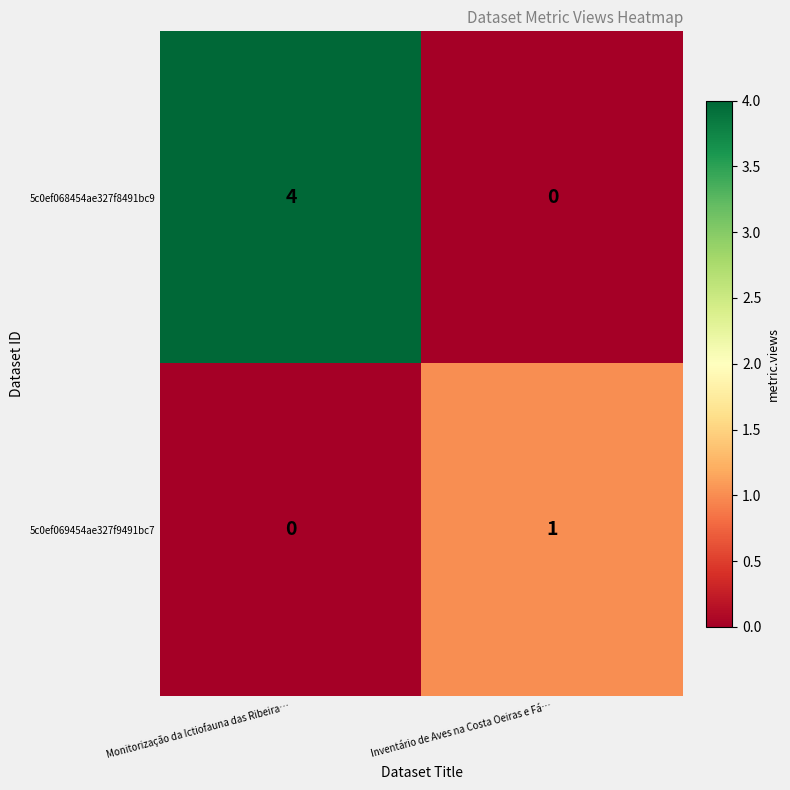

True or false: 5c0ef068454ae327f8491bc9 has a value of 2 at Monitorização da Ictiofauna das Ribeira….

False